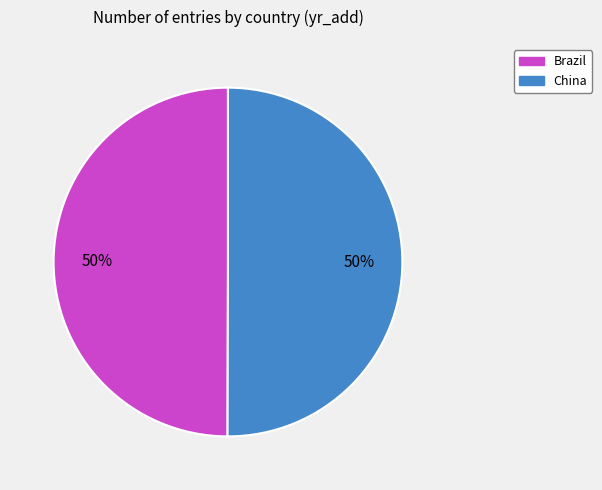

To the nearest percent, what is the combined percentage of China and Brazil?

100%